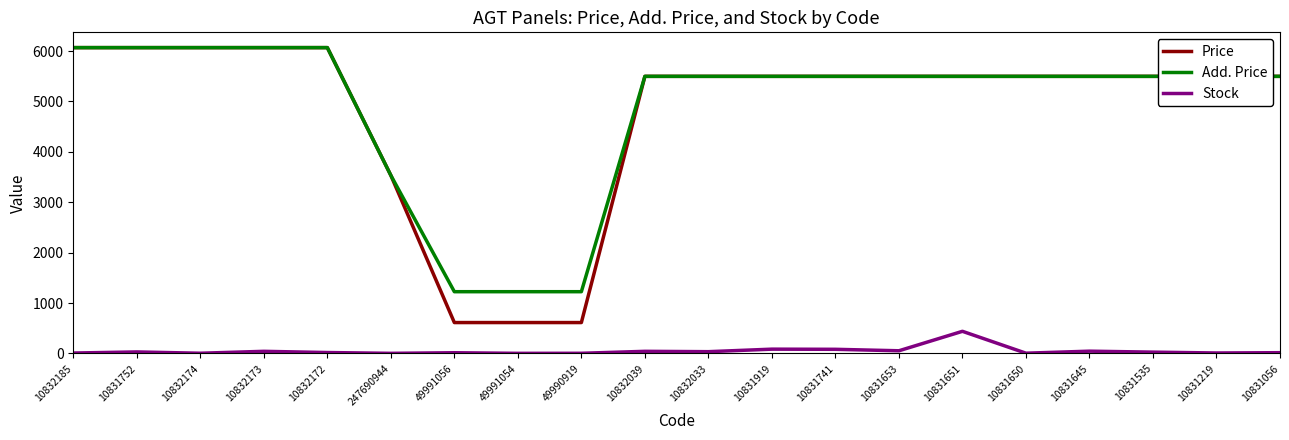

Which series has the widest spread of values?

Price